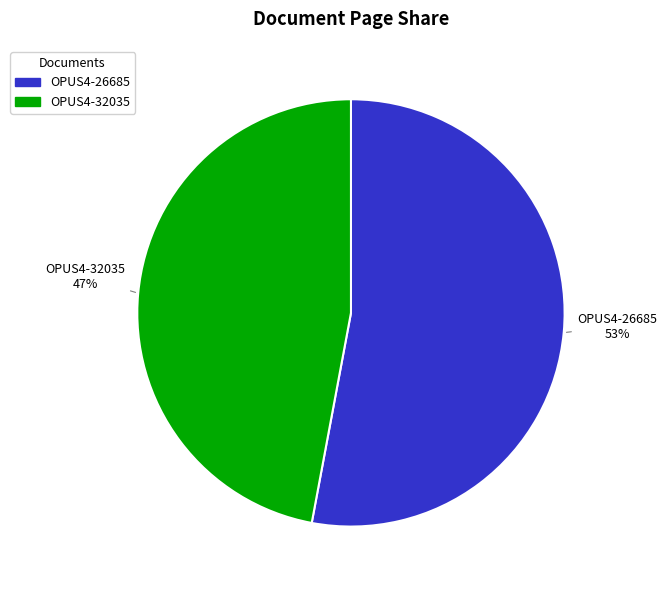

Do OPUS4-32035 and OPUS4-26685 together represent more than half of the pie?

Yes